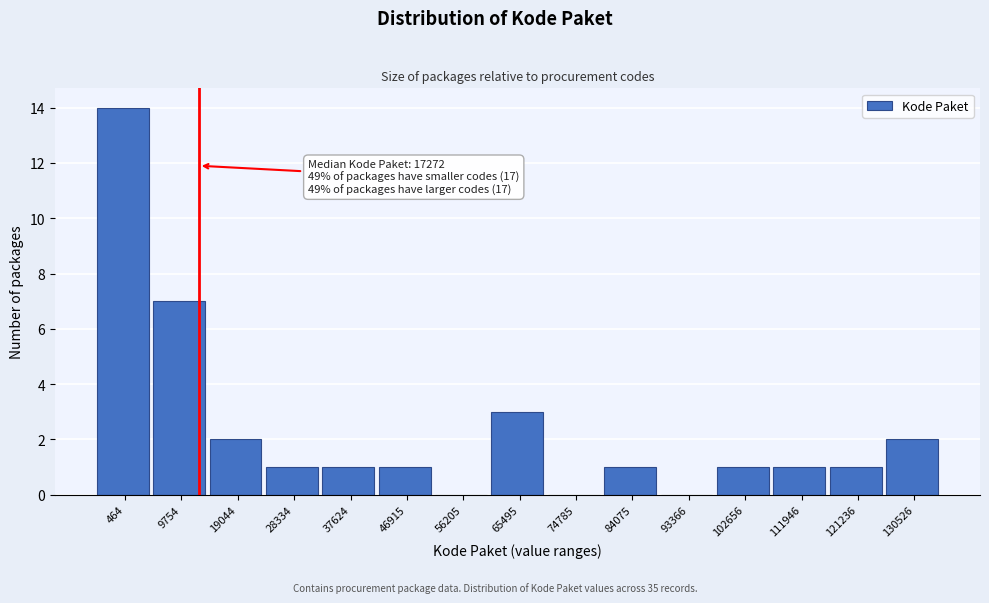

Reading right to left, what are all the values shown in this chart?

130526=2	121236=1	111946=1	102656=1	93366=0	84075=1	74785=0	65495=3	56205=0	46915=1	37624=1	28334=1	19044=2	9754=7	464=14